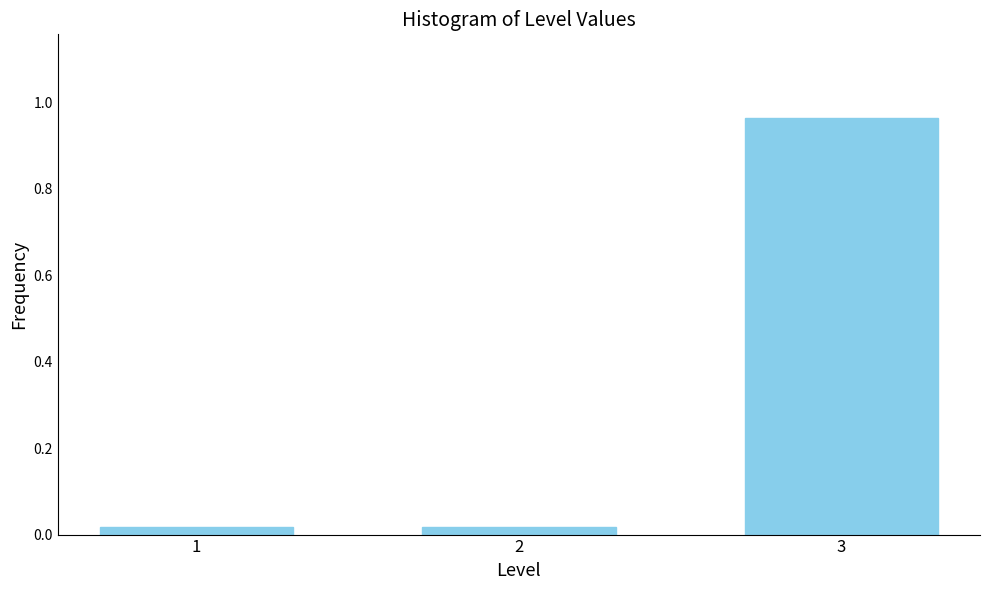

What is the average value?

0.3